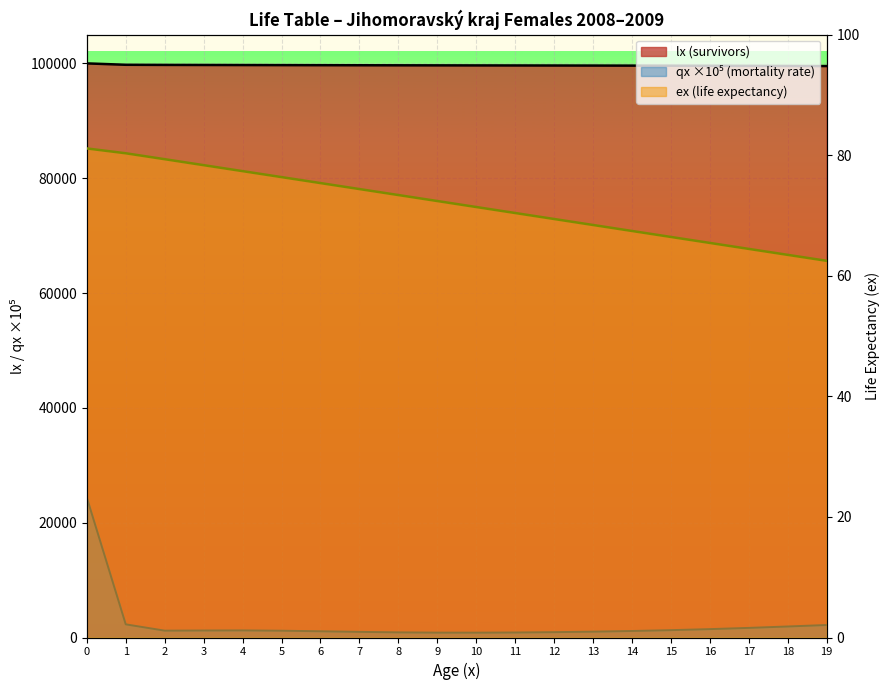

Count the number of data series in this chart.

3